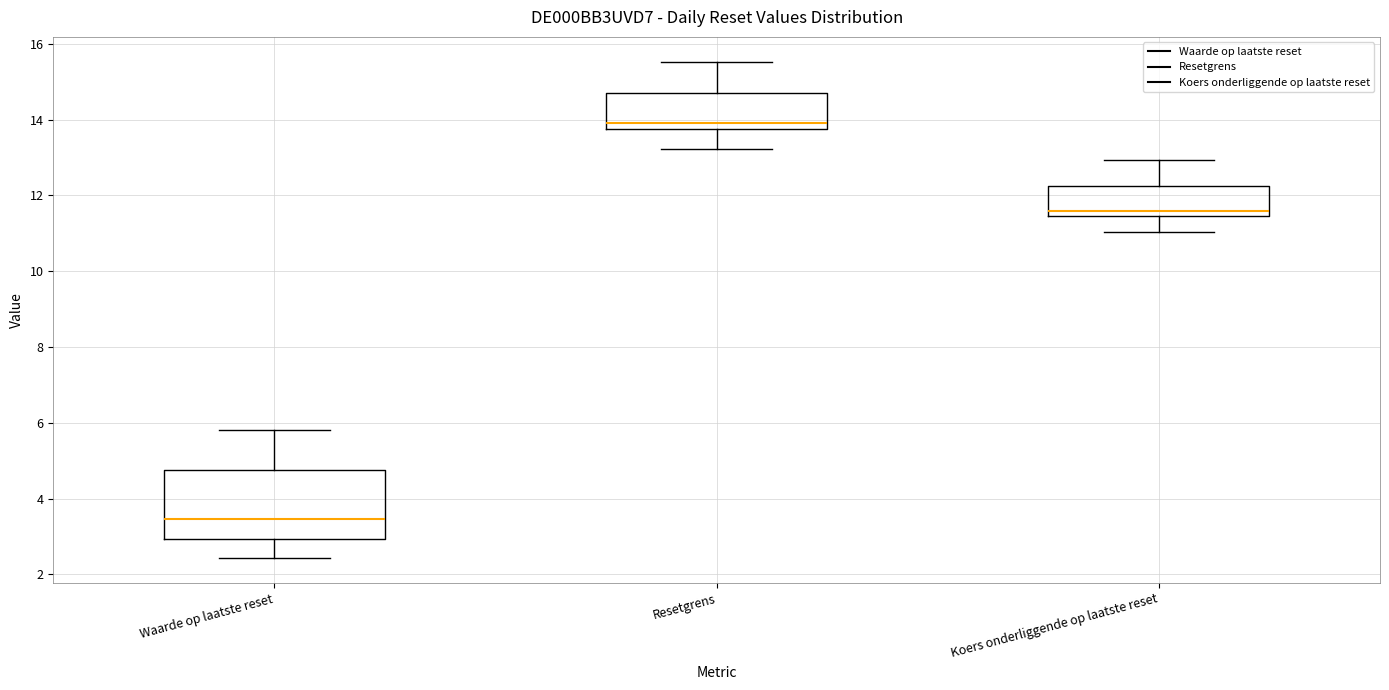

Where does the lower whisker of the box for Resetgrens end on the y-axis? The values are not printed on the chart, so give them approximately, as read against the axis.

13.2